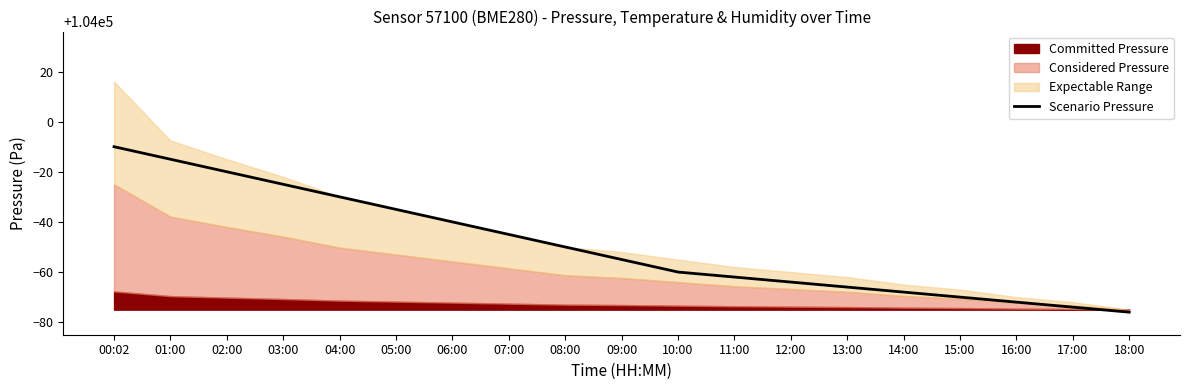

What is the minimum value shown in the chart?

103924